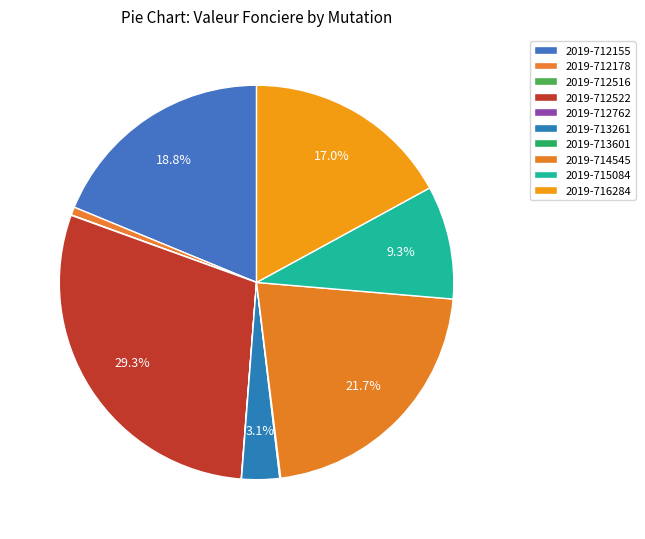

Combined, what portion of the pie is 2019-712522 and 2019-715084?

38.6%